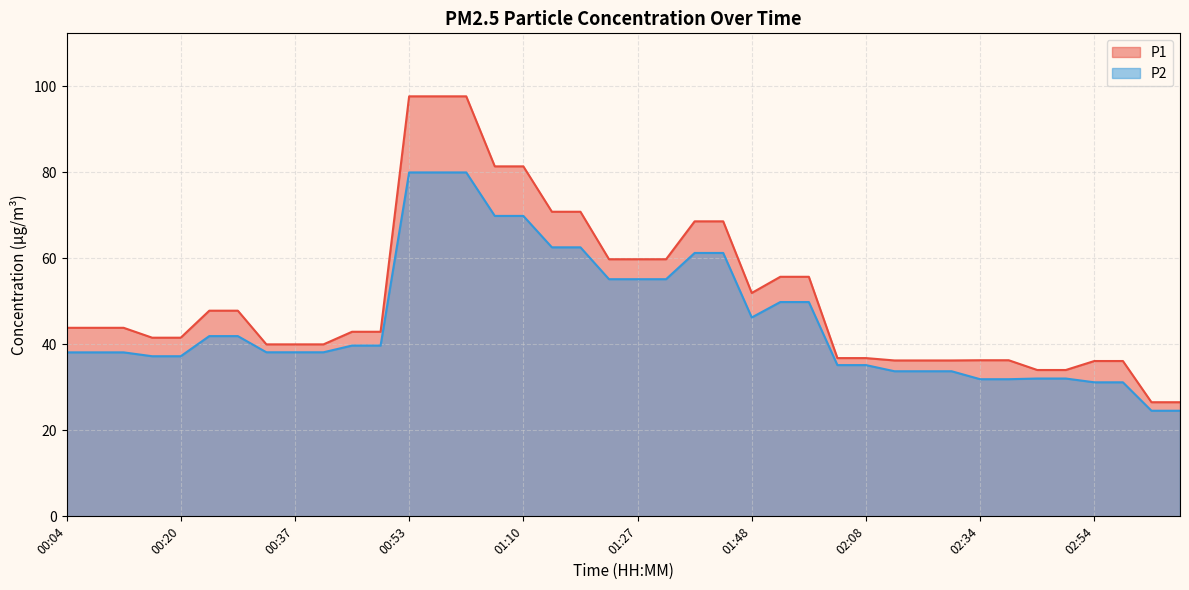

What are all the series names shown in the legend?

P1, P2